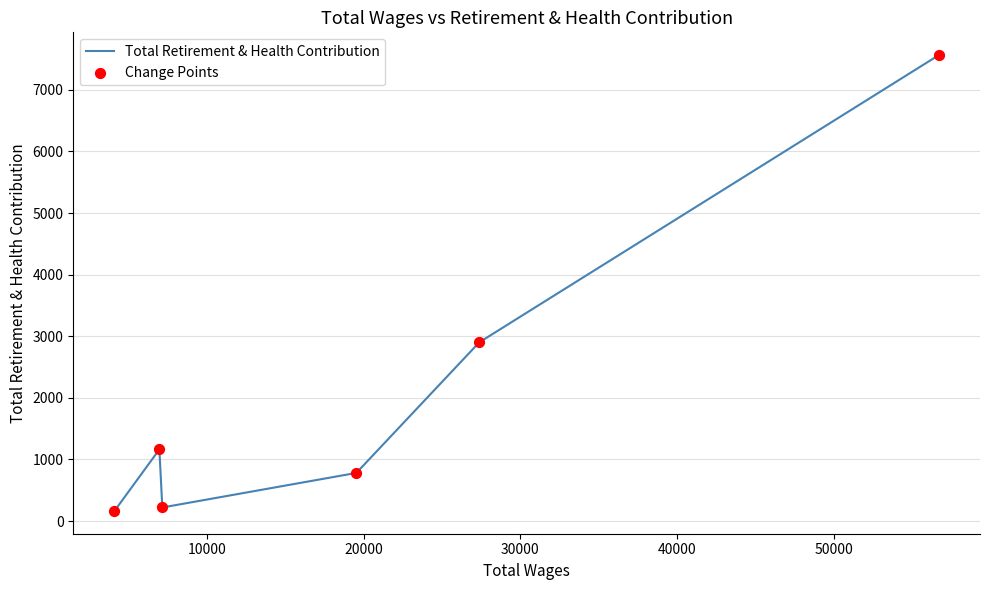

What is the smallest value displayed?

164